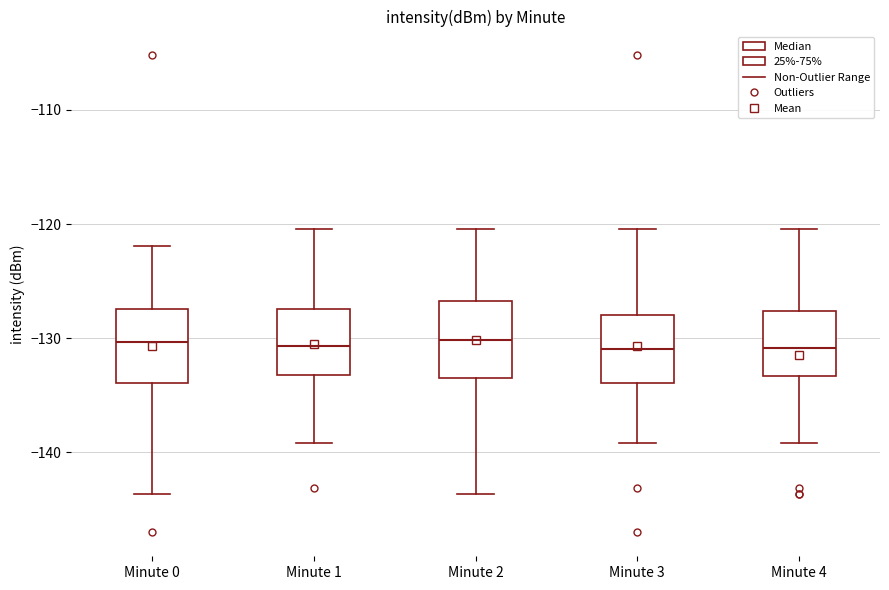

Where does the median line of the box for Minute 1 sit on the y-axis? The values are not printed on the chart, so give them approximately, as read against the axis.

-131